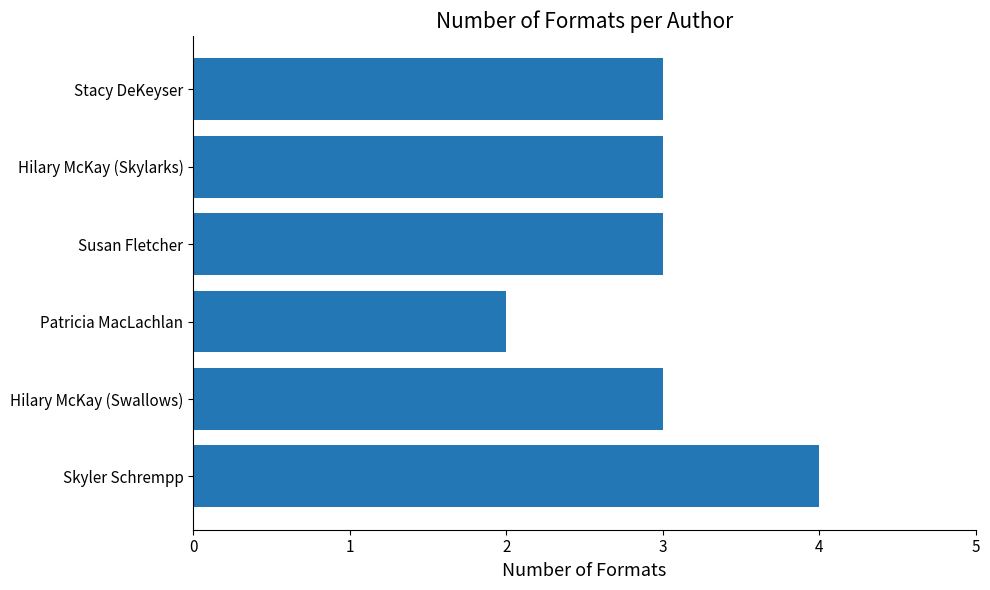

The value at Hilary McKay (Skylarks) is 3. True or false?

True